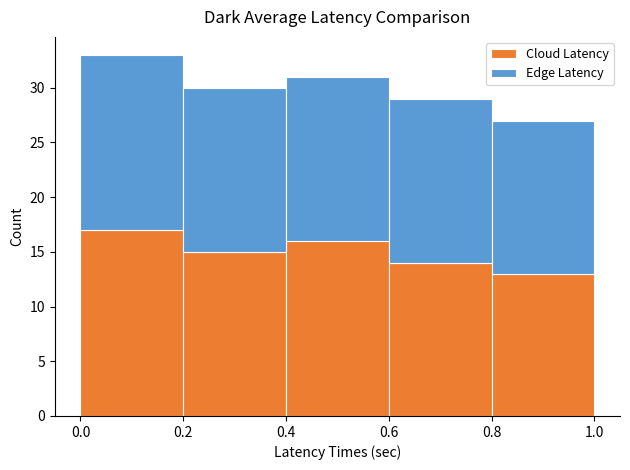

What is the total height of the stacked bar covering 0.6 to 0.8 on the x-axis? The values are not printed on the chart, so give them approximately, as read against the axis.

29